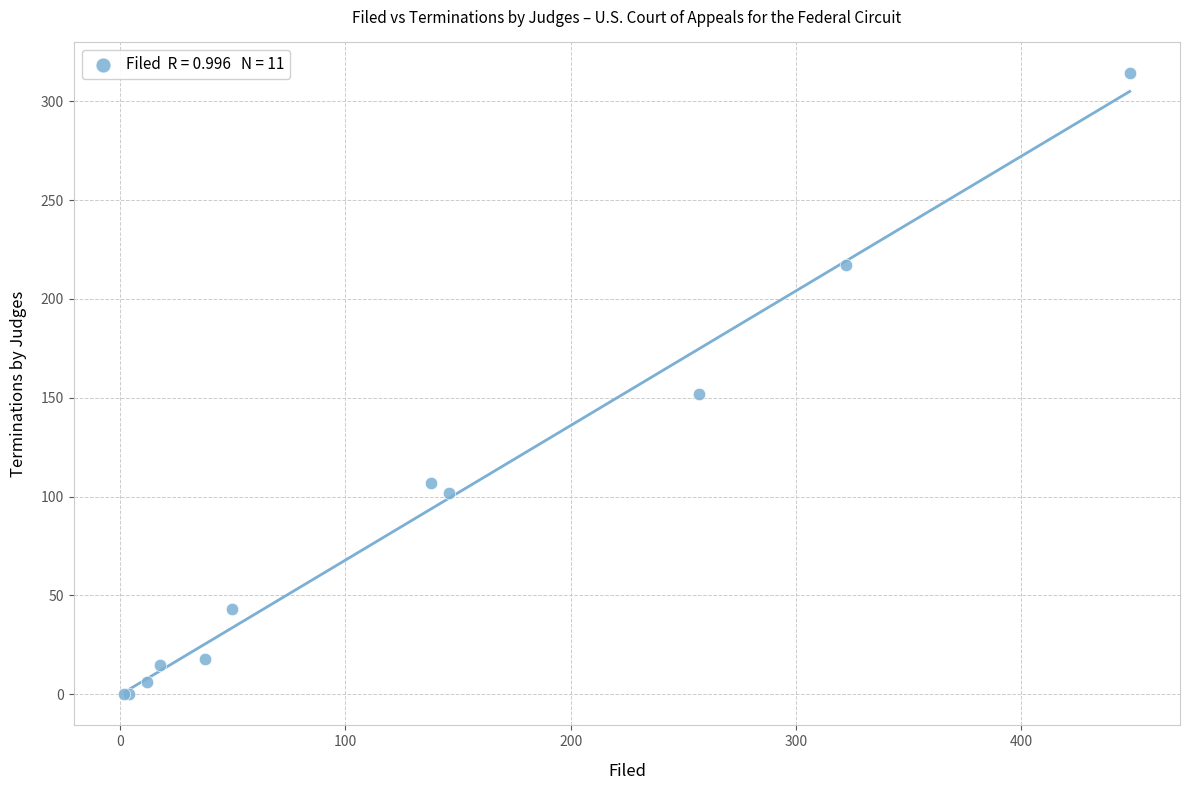

What Y value in the scatter plot is closest to 157?

152